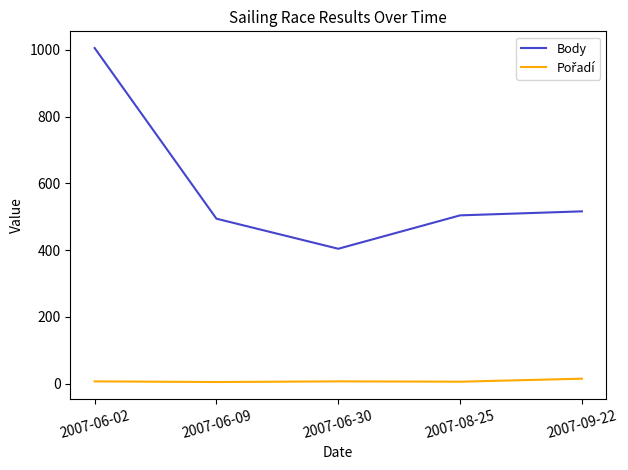

Count the number of categories in the chart.

5